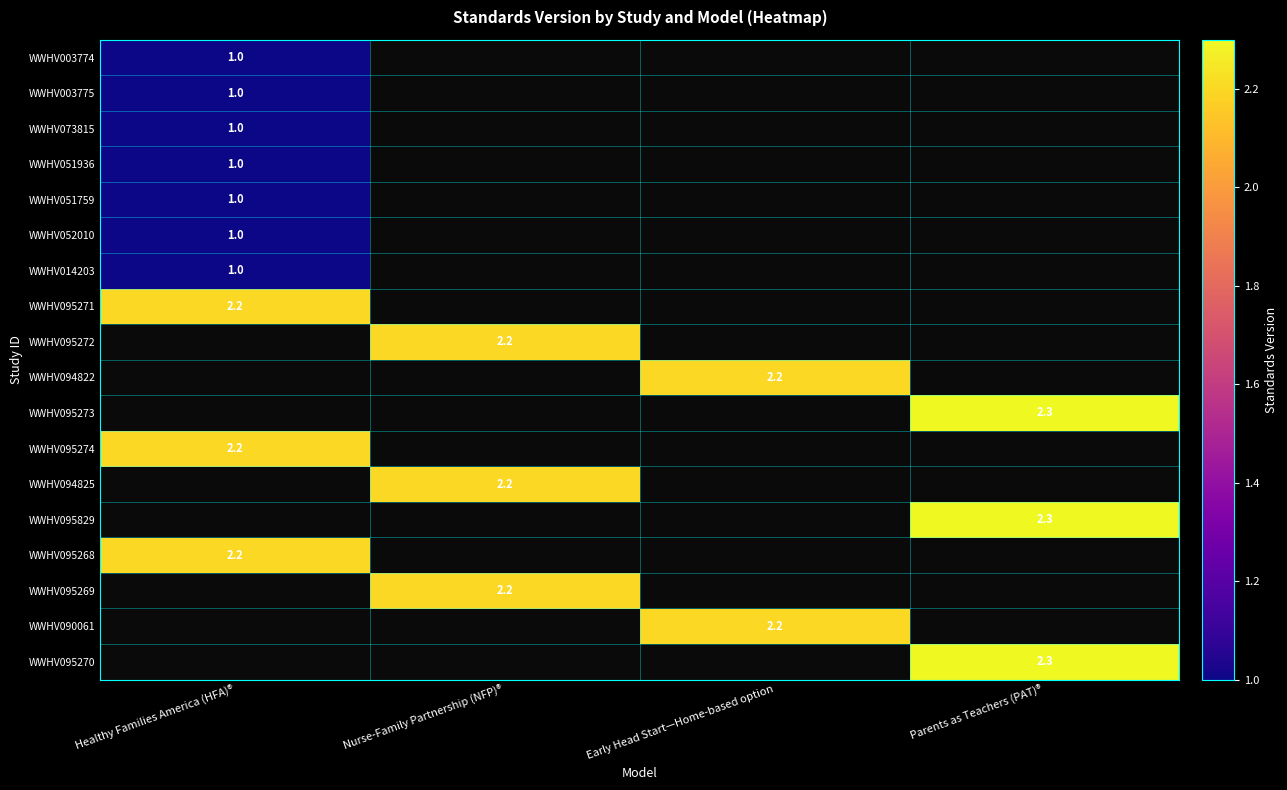

The WWHV090061 series shows 2.2 at Early Head Start—Home-based option. True or false?

True